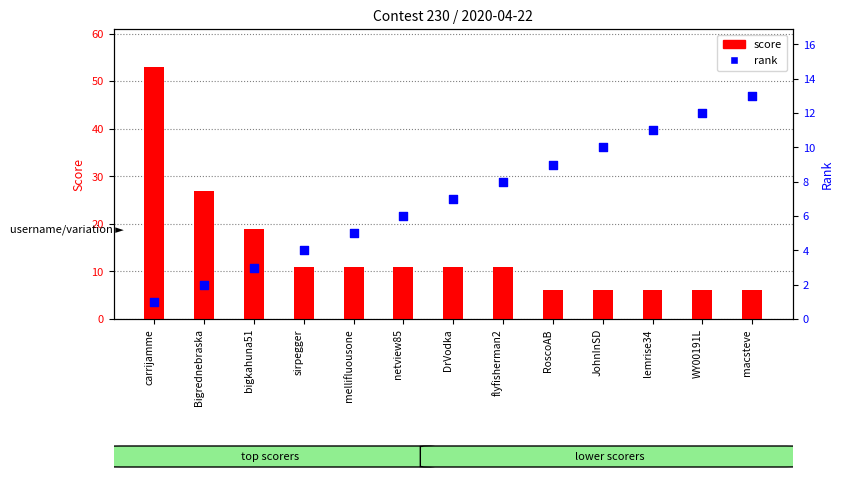

Which series has the largest total across all categories?

score